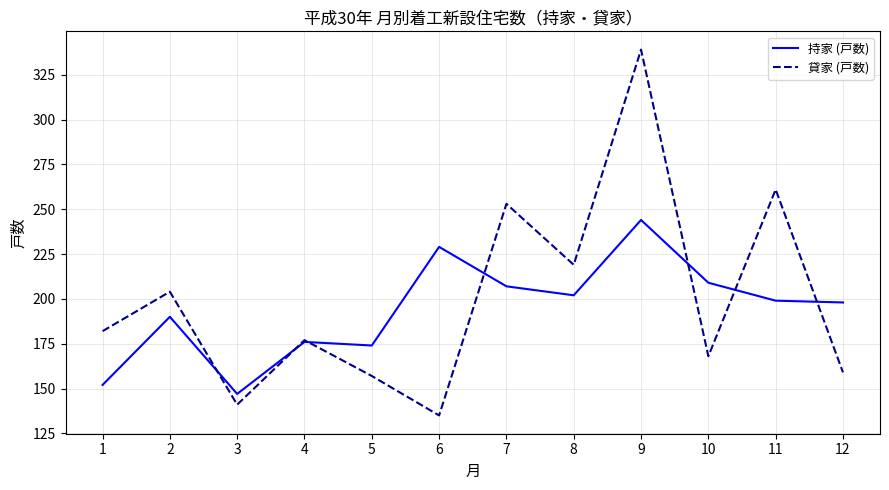

At 1, list the series in order from largest to smallest.

貸家 (戸数), 持家 (戸数)